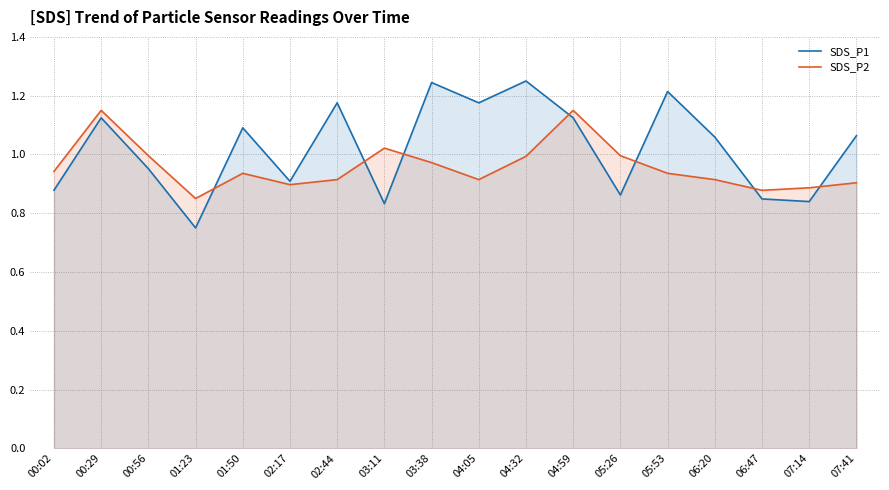

What is the value of the SDS_P1 point at the 7th from the left?

1.2